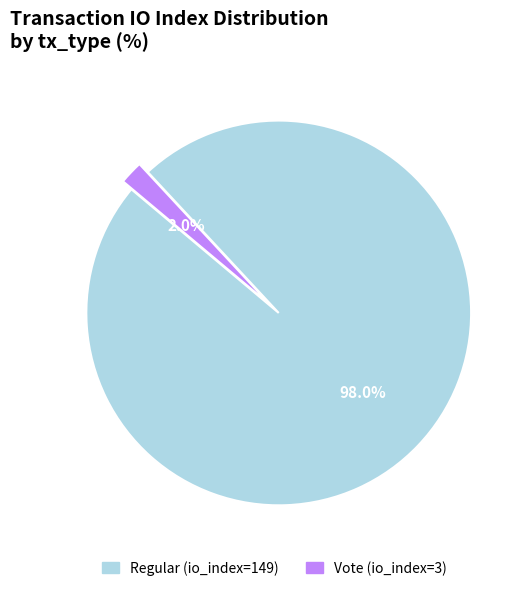

What percentage is the Regular (io_index=149) slice, to the nearest percent?

98%